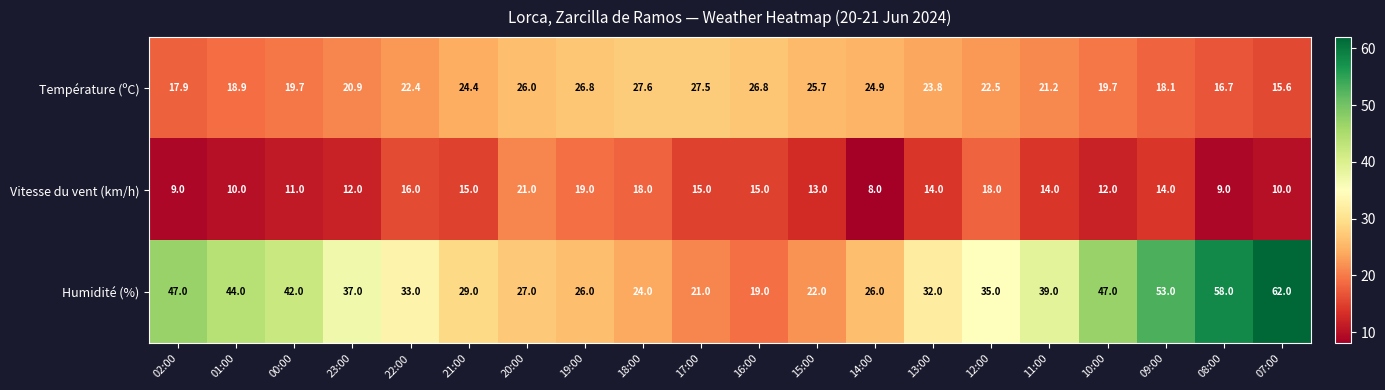

What is the difference between the maximum and minimum values in the Vitesse du vent (km/h) series?

13.0